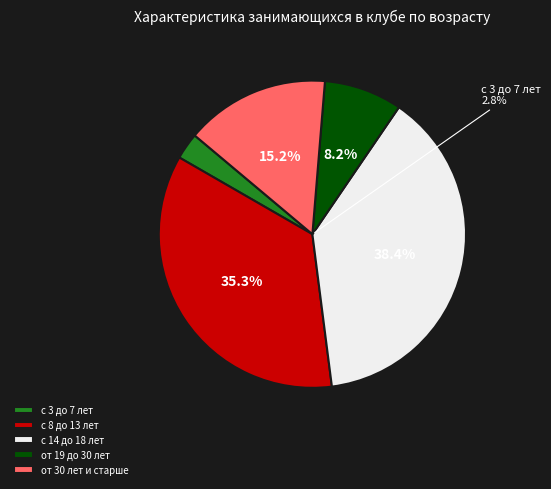

To the nearest percent, what is the combined percentage of с 14 до 18 лет and с 8 до 13 лет?

74%